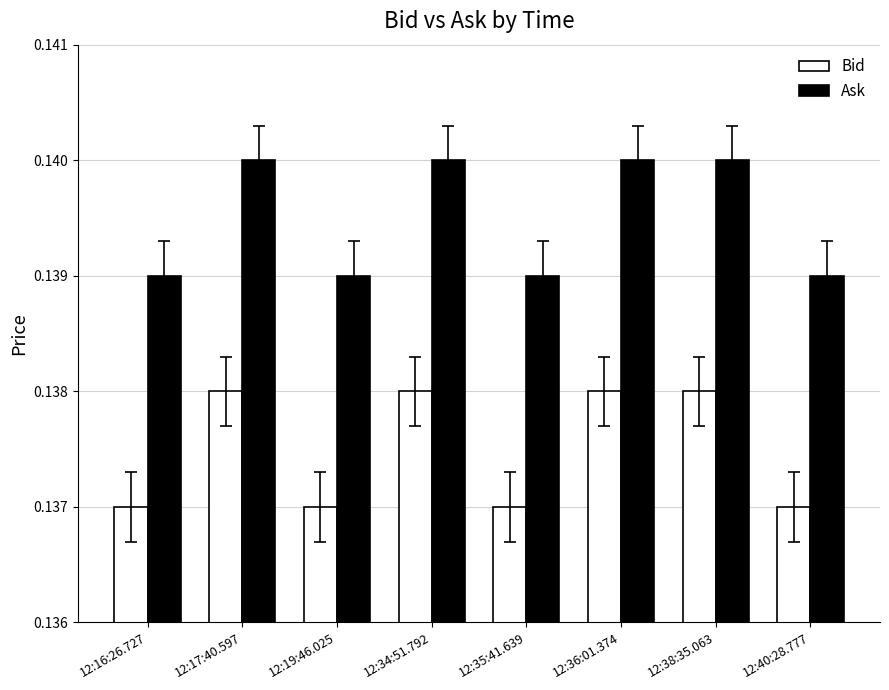

Does the chart contain stacked bars?

No